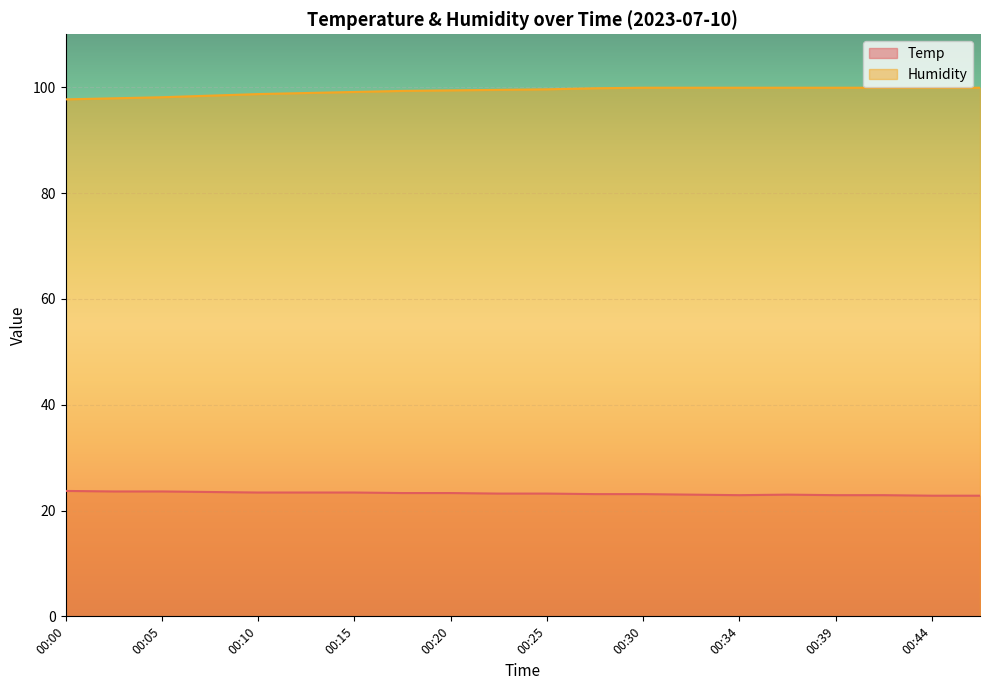

Is it true that Humidity equals 22.1 at 00:17?

False